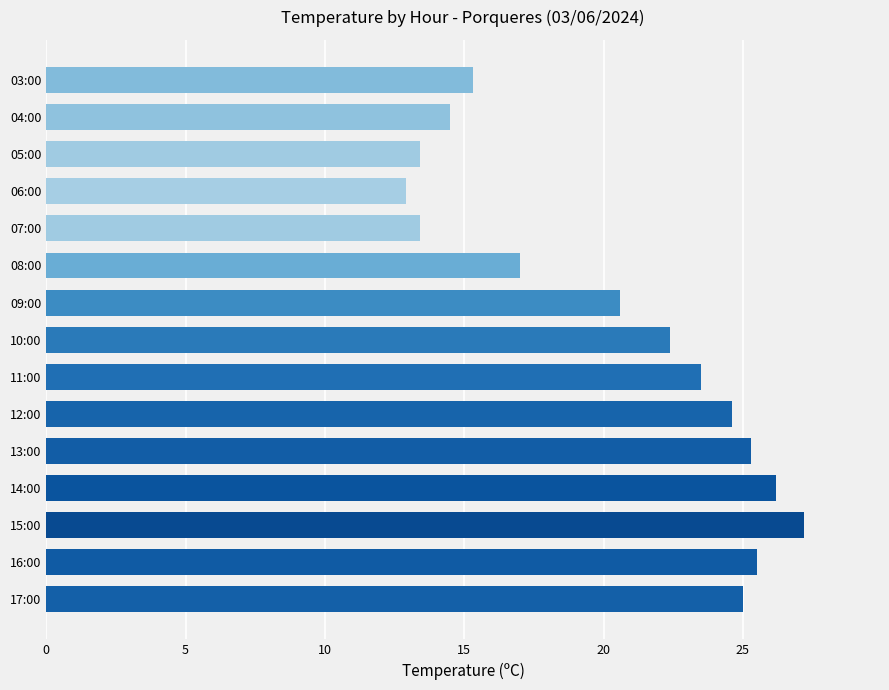

What is the approximate value at 03:00?

15.3